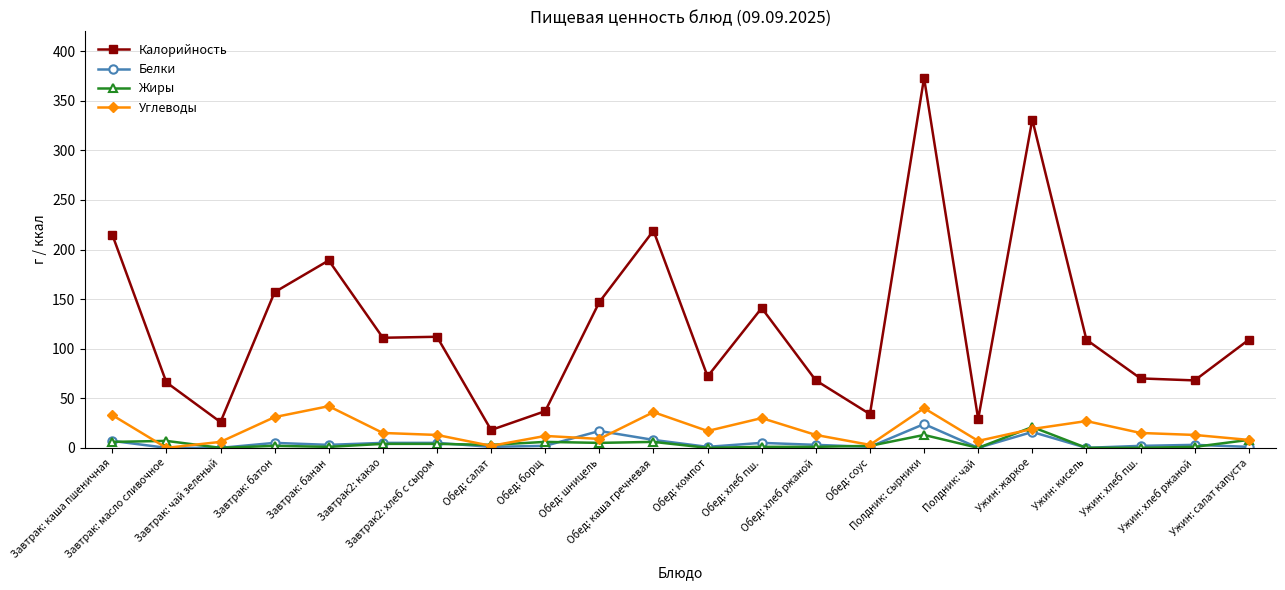

Where does the Калорийность series first go above 109?

Завтрак: каша пшеничная